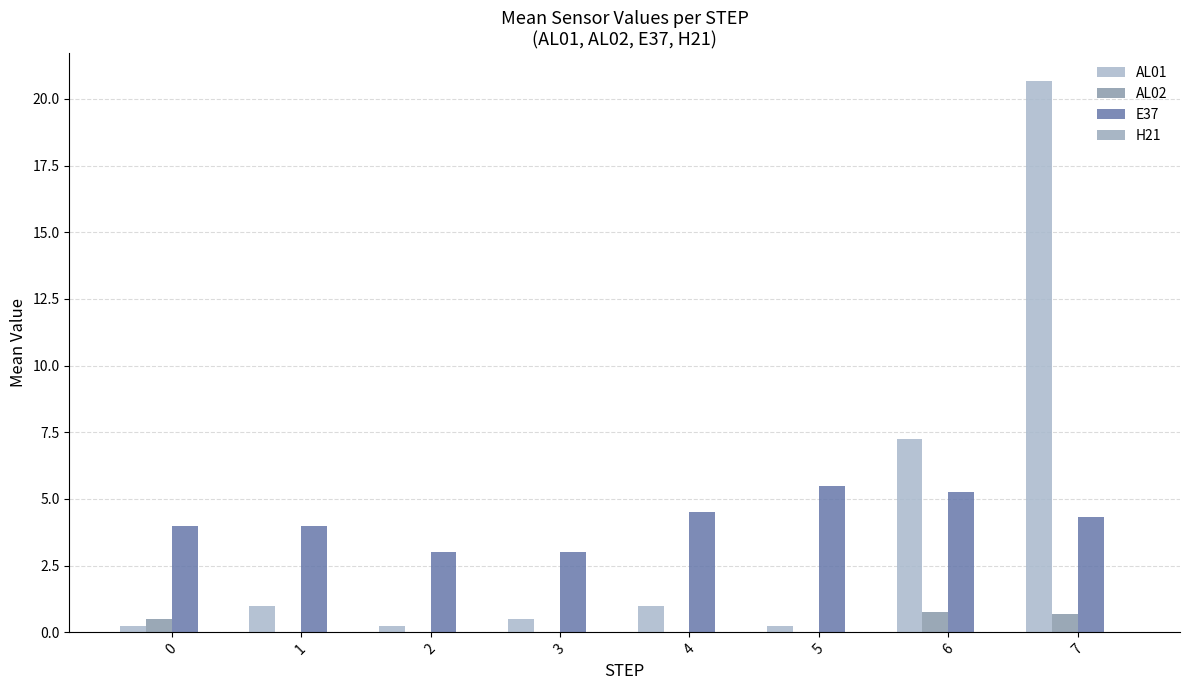

List the labels in order of AL01 value, largest first.

7, 6, 1, 4, 3, 0, 2, 5